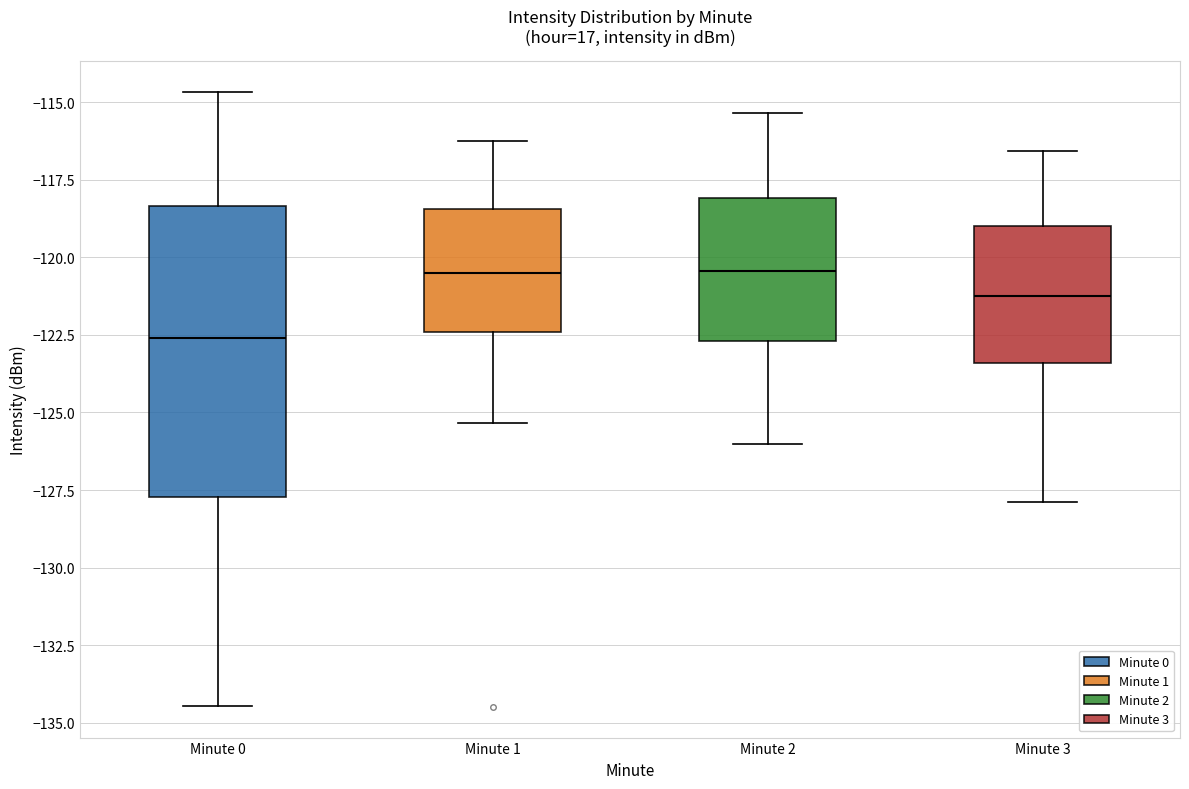

Reading left to right, read every box against the y-axis: the position of its median line, the range the box covers, and the ends of its whiskers. The values are not printed on the chart, so give them approximately, as read against the axis.

Minute 0: median -122.5, box -127.5 to -118.5, whiskers -134.5 to -114.5
Minute 1: median -120.5, box -122.5 to -118.5, whiskers -125.5 to -116.0
Minute 2: median -120.5, box -122.5 to -118.0, whiskers -126.0 to -115.5
Minute 3: median -121.0, box -123.5 to -119.0, whiskers -128.0 to -116.5